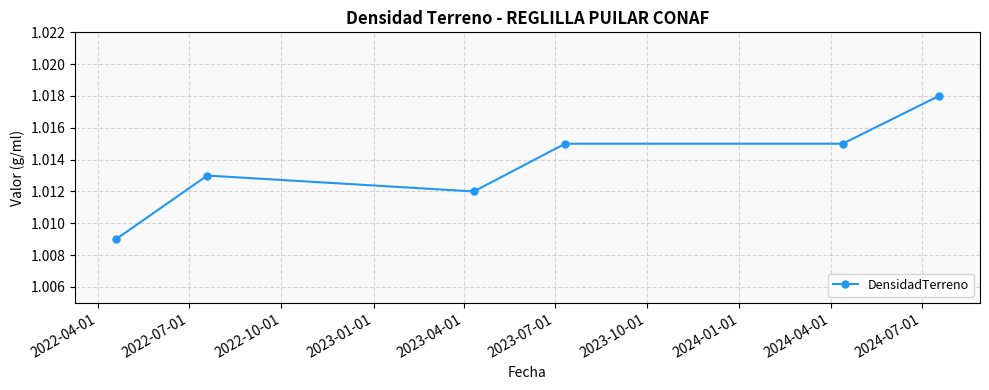

True or false: the data has more than 0 interior local peaks.

True